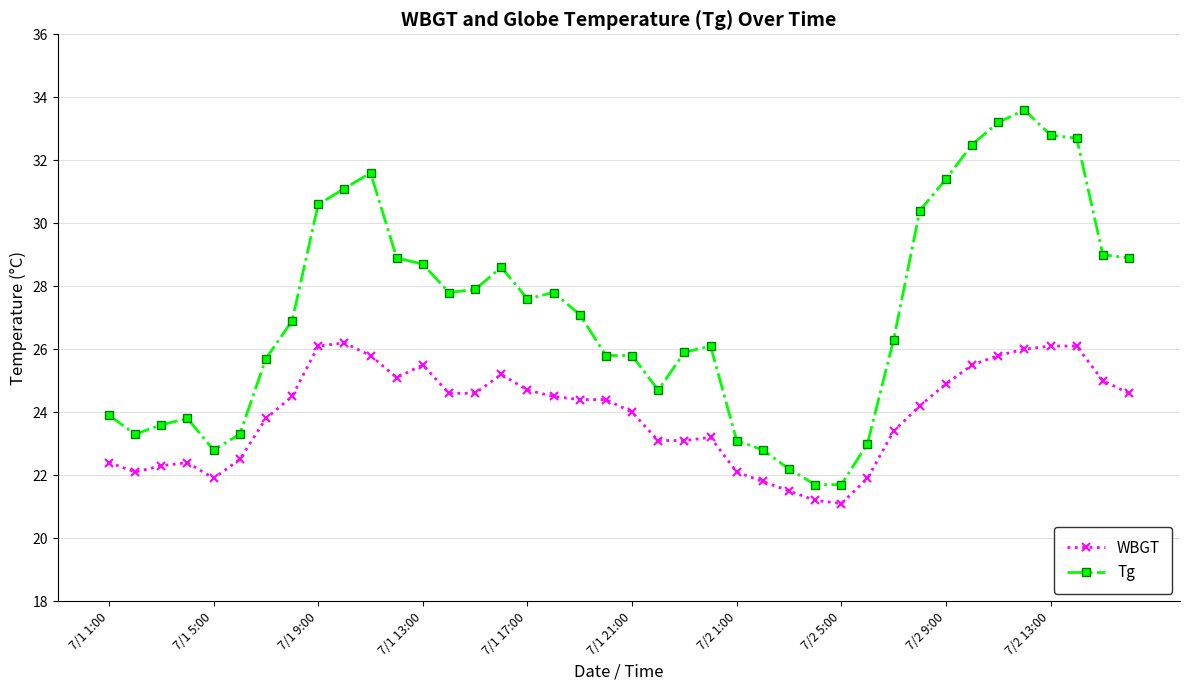

Rank the series by their average value, from lowest to highest.

WBGT, Tg